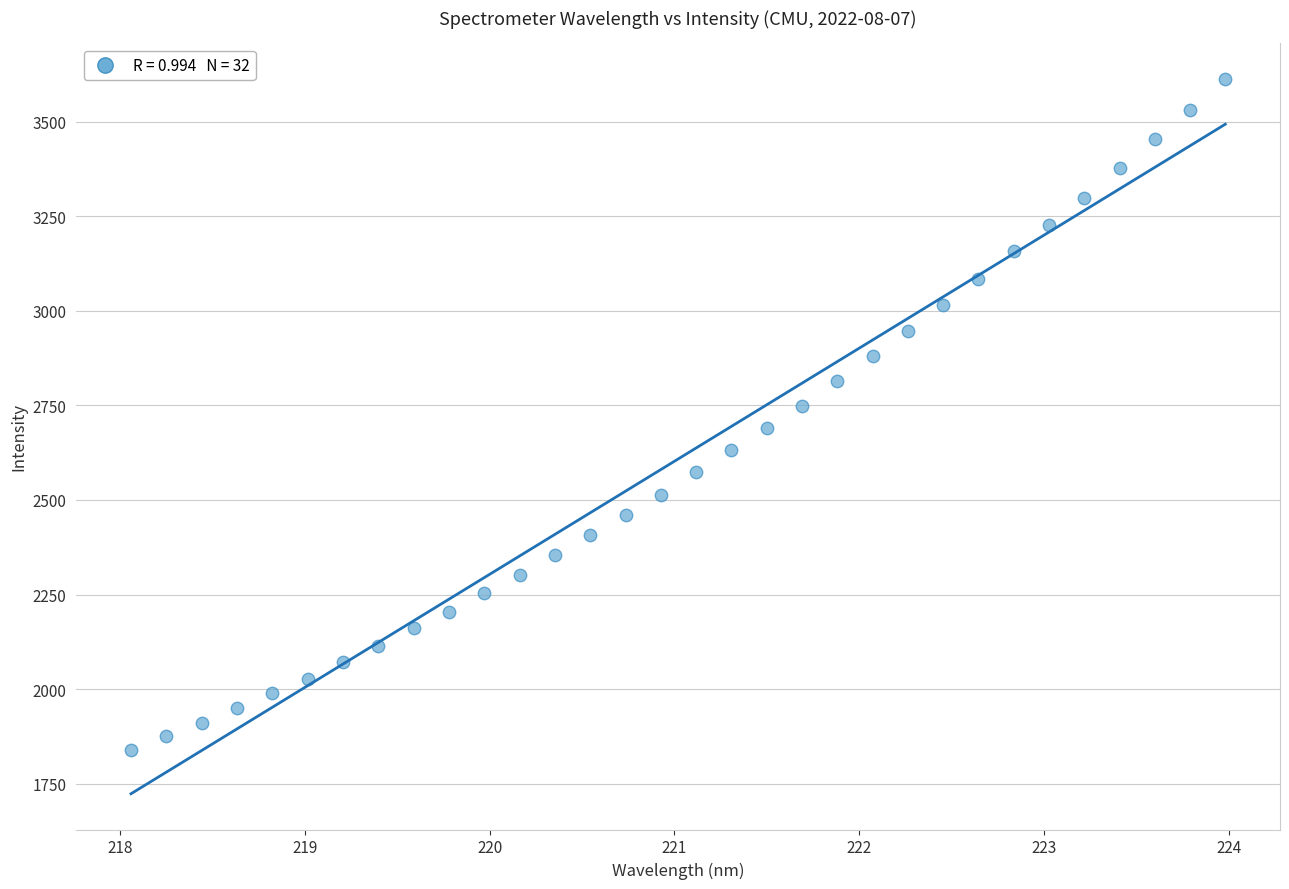

What is the range of Y values (max minus min)?

1773.9